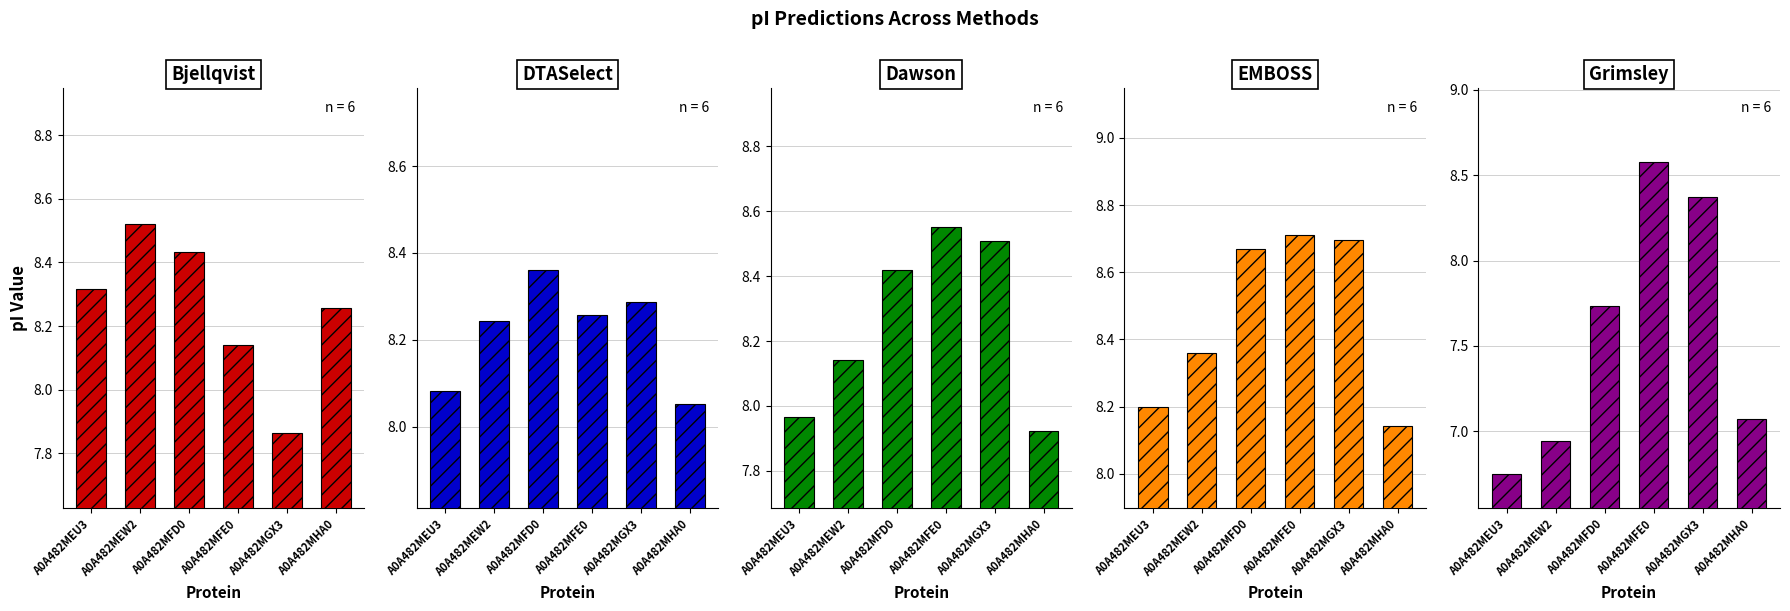

What is the value of the EMBOSS bar at the 3rd from the left?

8.7